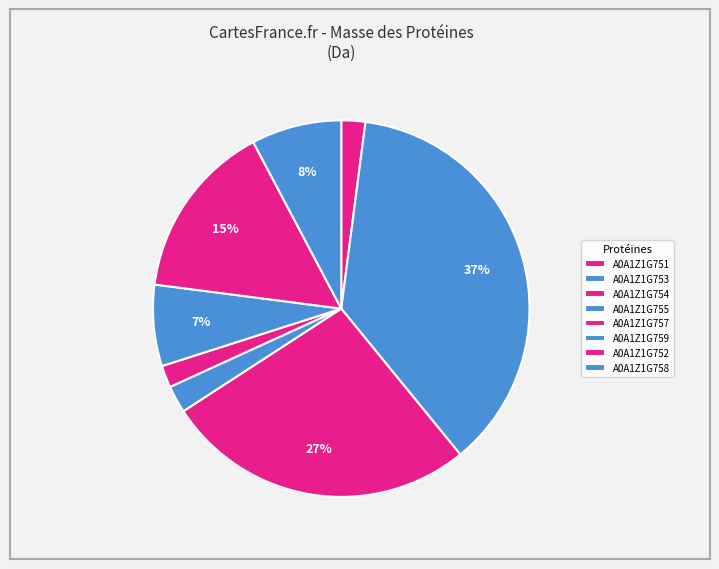

Which slice is the smallest?

A0A1Z1G757